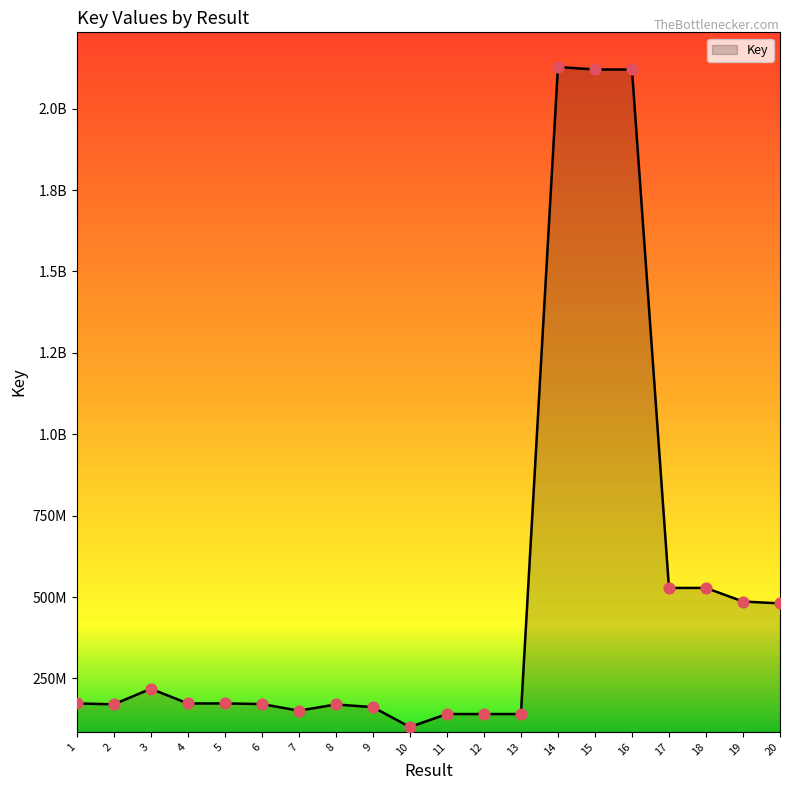

What is the change in value from 19 to 20?

-5778495